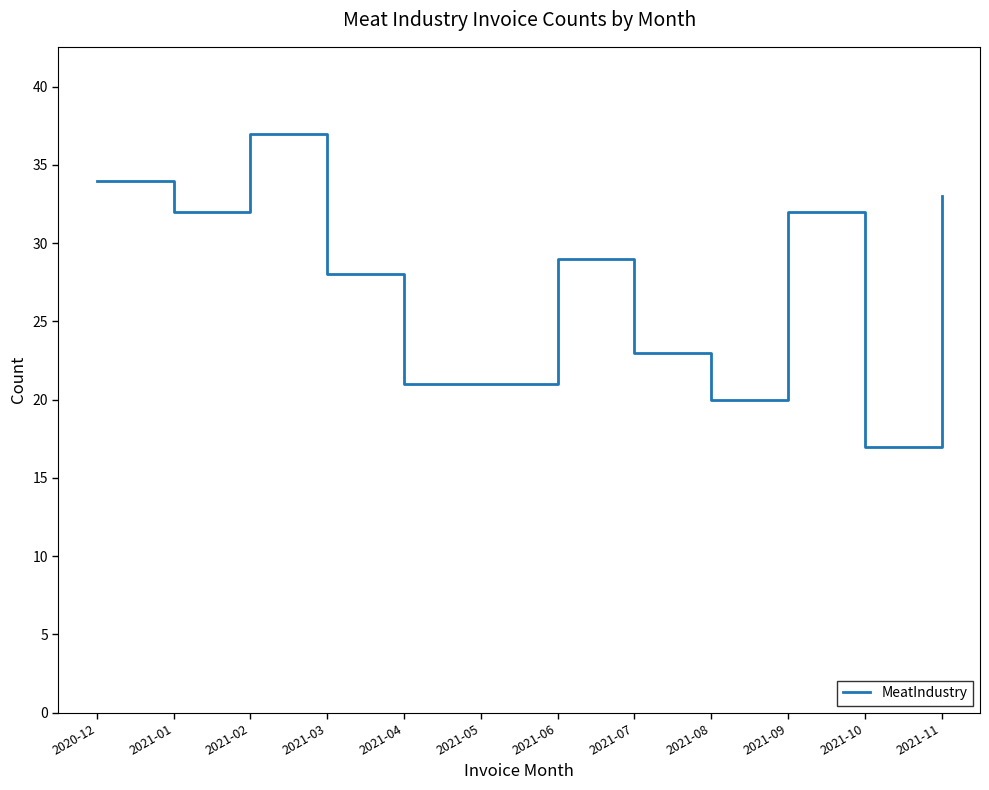

Reading right to left, extract all data points from this chart.

2021-11=33	2021-10=17	2021-09=32	2021-08=20	2021-07=23	2021-06=29	2021-05=21	2021-04=21	2021-03=28	2021-02=37	2021-01=32	2020-12=34